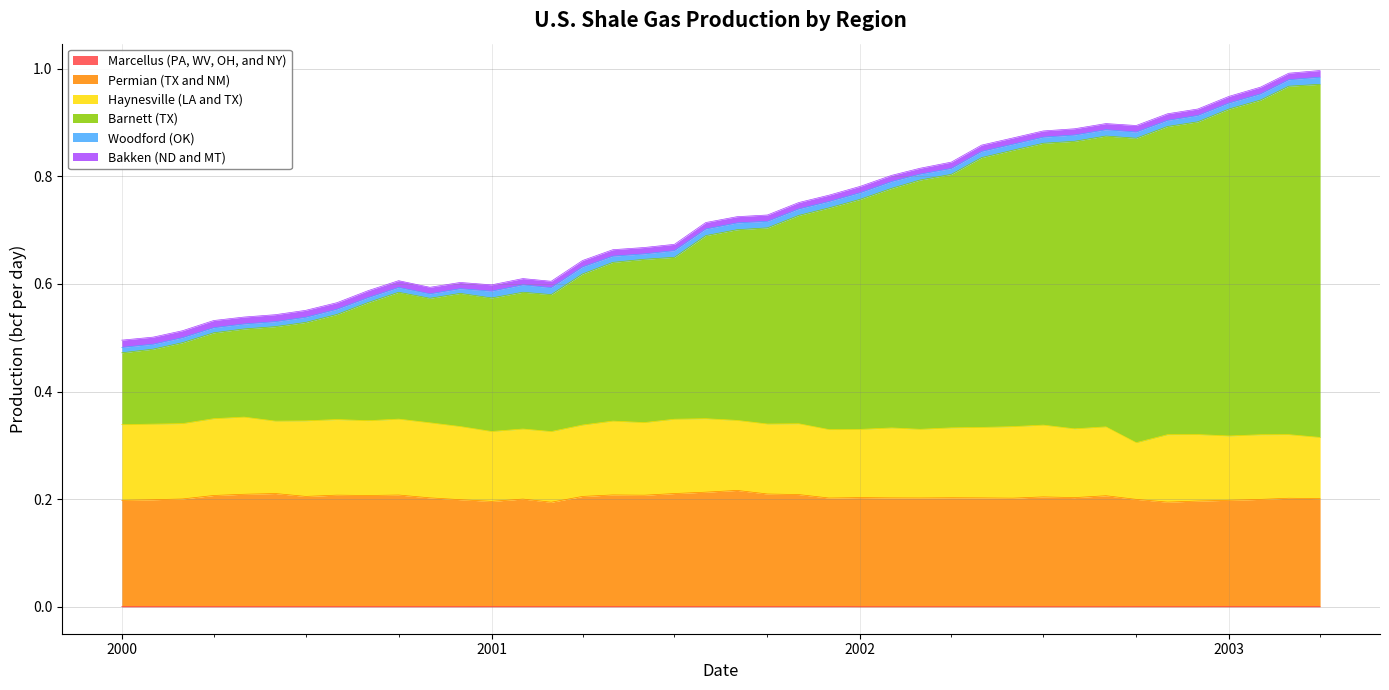

Does the chart display data point markers on the line(s)?

No